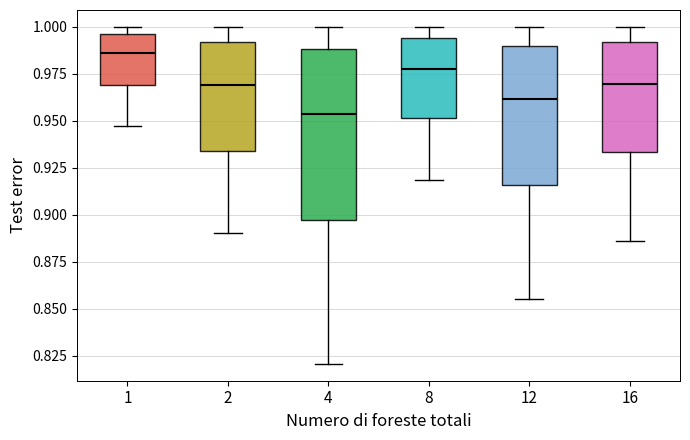

Where is the lower edge of the box at x = 8 on the y-axis? The values are not printed on the chart, so give them approximately, as read against the axis.

0.950